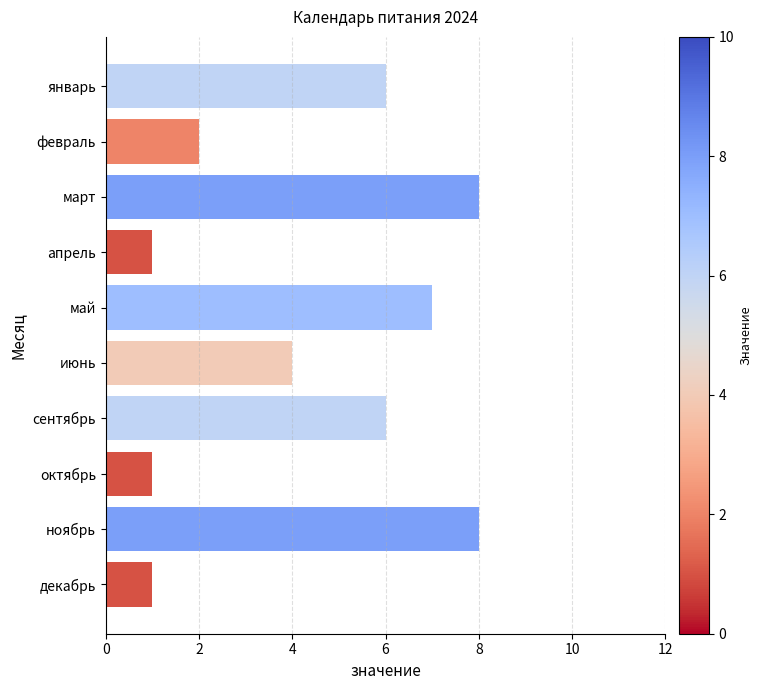

The value at февраль is 4. True or false?

False